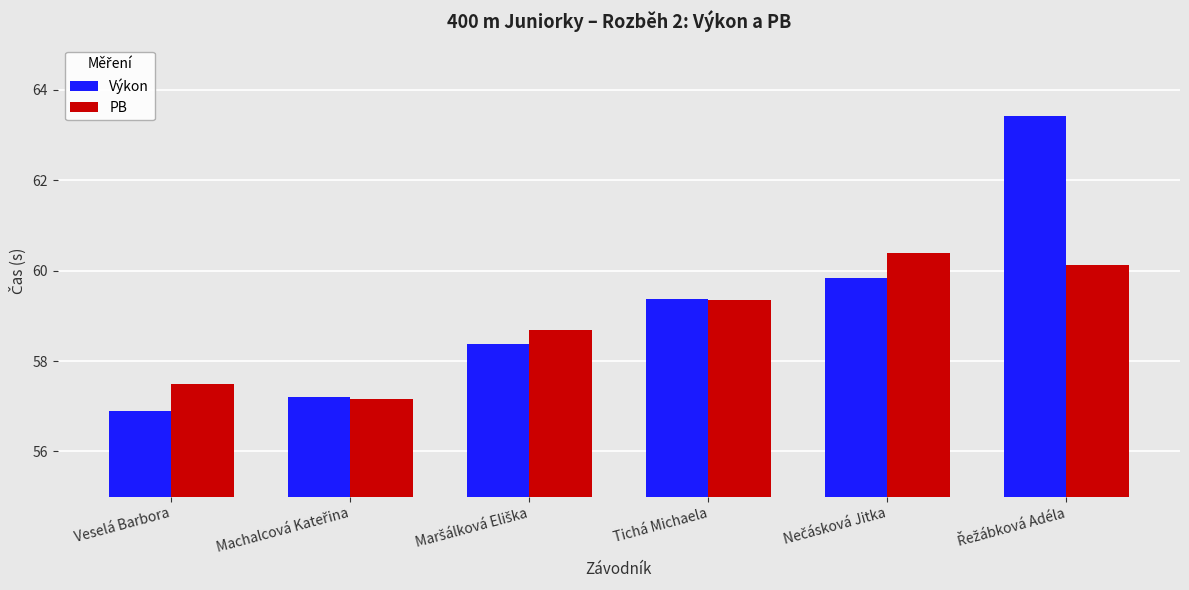

What is the spread (max minus min) of values at Veselá Barbora?

0.6